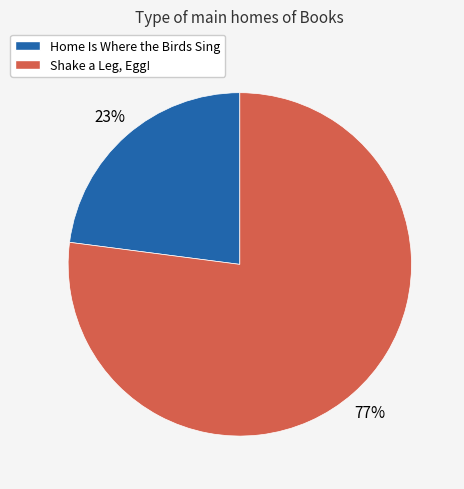

Is it true that Home Is Where the Birds Sing is 23% of the pie?

True